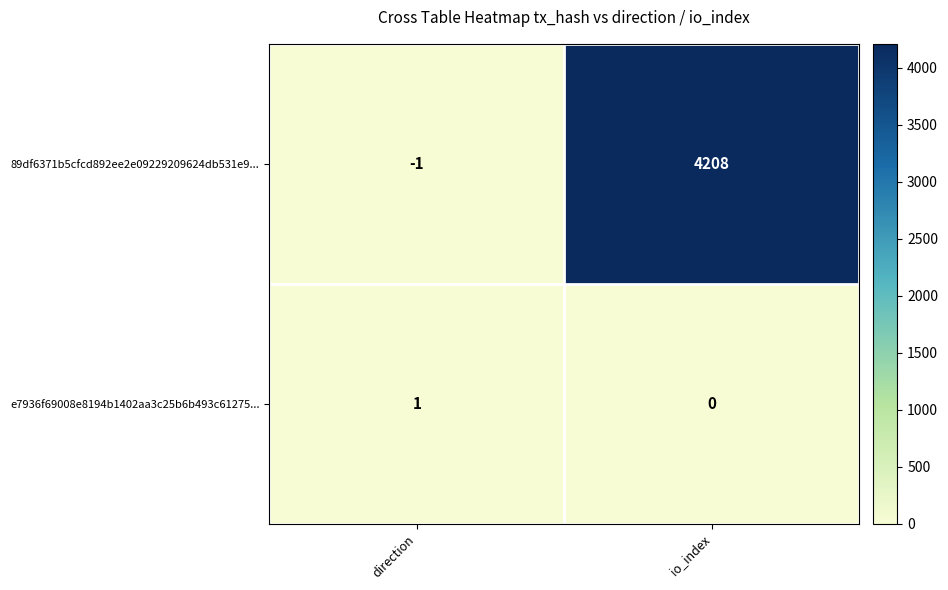

Which series has the widest spread of values?

89df6371b5cfcd892ee2e09229209624db531e9...